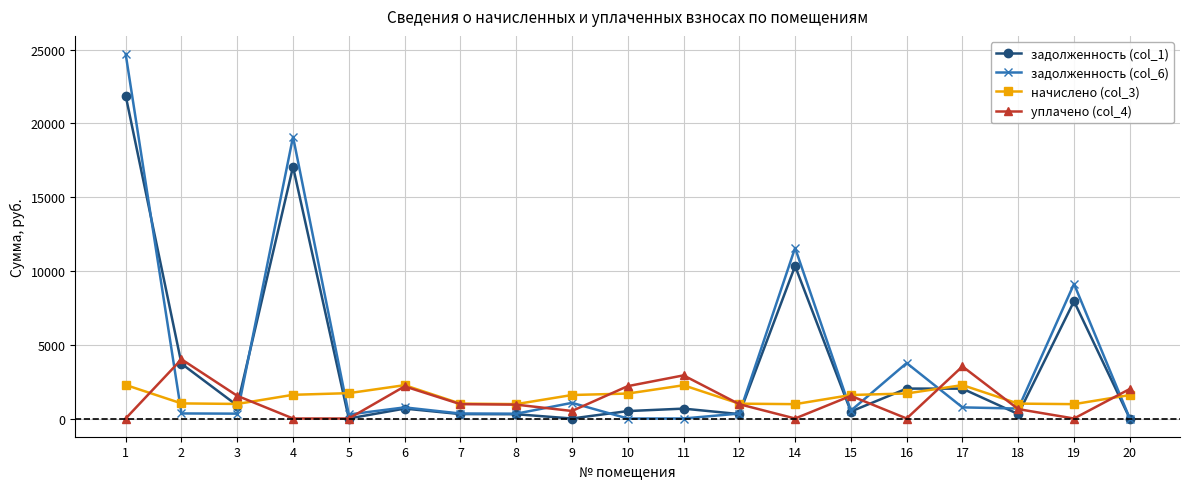

True or false: начислено (col_3) and задолженность (col_6) intersect in this chart.

True